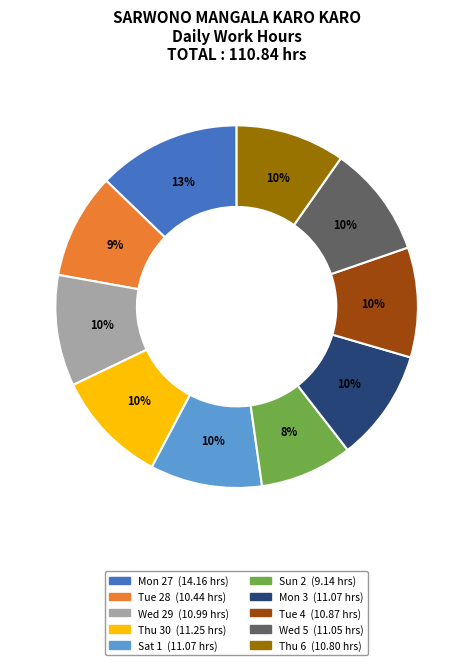

To the nearest percent, what is the average slice percentage?

10%